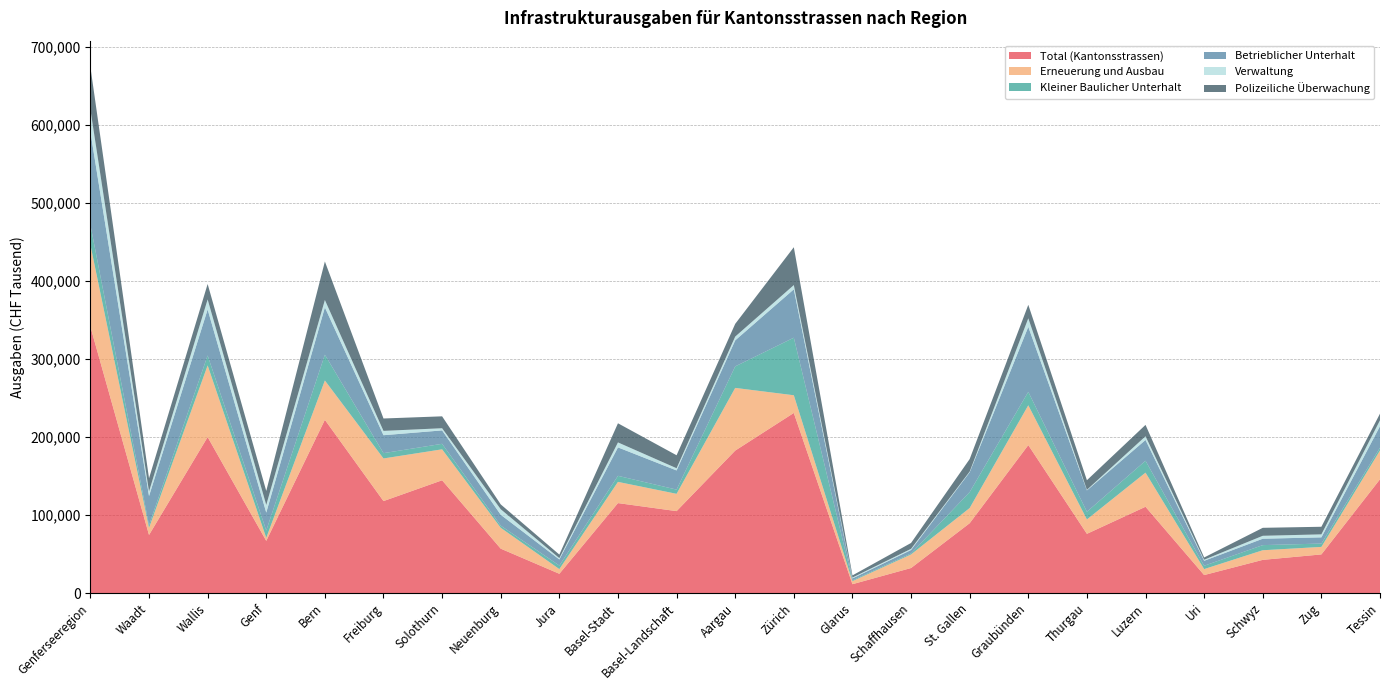

Reading left to right, transcribe all the data shown in this chart.

Total (Kantonsstrassen): Genferseeregion=341401	Waadt=74494	Wallis=199946	Genf=66961	Bern=222062	Freiburg=117915	Solothurn=144581	Neuenburg=56959	Jura=24767	Basel-Stadt=115341	Basel-Landschaft=105064	Aargau=182604	Zürich=230849	Glarus=11427	Schaffhausen=32157	St. Gallen=89558	Graubünden=189665	Thurgau=75963	Luzern=110651	Uri=23125	Schwyz=42603	Zug=49578	Tessin=145878
Erneuerung und Ausbau: Genferseeregion=104921	Waadt=9179	Wallis=91827	Genf=3915	Bern=50389	Freiburg=54615	Solothurn=39658	Neuenburg=26725	Jura=5980	Basel-Stadt=27183	Basel-Landschaft=22158	Aargau=80329	Zürich=22665	Glarus=3888	Schaffhausen=17386	St. Gallen=19471	Graubünden=51007	Thurgau=18425	Luzern=43710	Uri=7653	Schwyz=12332	Zug=9623	Tessin=36907
Kleiner Baulicher Unterhalt: Genferseeregion=25541	Waadt=3450	Wallis=12747	Genf=9344	Bern=33014	Freiburg=6796	Solothurn=7064	Neuenburg=2750	Jura=4567	Basel-Stadt=7760	Basel-Landschaft=5411	Aargau=27560	Zürich=73751	Glarus=1051	Schaffhausen=1279	St. Gallen=20408	Graubünden=17203	Thurgau=9864	Luzern=15242	Uri=4267	Schwyz=6567	Zug=4286	Tessin=3557
Betrieblicher Unterhalt: Genferseeregion=119134	Waadt=37254	Wallis=58916	Genf=22964	Bern=60638	Freiburg=22996	Solothurn=17185	Neuenburg=13970	Jura=7826	Basel-Stadt=36435	Basel-Landschaft=24542	Aargau=33362	Zürich=61991	Glarus=2439	Schaffhausen=4423	St. Gallen=25377	Graubünden=83303	Thurgau=27391	Luzern=26631	Uri=6367	Schwyz=8201	Zug=7953	Tessin=27607
Verwaltung: Genferseeregion=28591	Waadt=5897	Wallis=12899	Genf=9795	Bern=9483	Freiburg=5546	Solothurn=2788	Neuenburg=7081	Jura=1670	Basel-Stadt=6389	Basel-Landschaft=2843	Aargau=4841	Zürich=5450	Glarus=1134	Schaffhausen=1483	St. Gallen=950	Graubünden=10938	Thurgau=725	Luzern=4743	Uri=1384	Schwyz=3751	Zug=3845	Tessin=7533
Polizeiliche Überwachung: Genferseeregion=54561	Waadt=16854	Wallis=19758	Genf=17949	Bern=49359	Freiburg=15874	Solothurn=15244	Neuenburg=6182	Jura=4533	Basel-Stadt=24497	Basel-Landschaft=16620	Aargau=16300	Zürich=48497	Glarus=2752	Schaffhausen=7536	St. Gallen=15992	Graubünden=17277	Thurgau=12275	Luzern=14588	Uri=2874	Schwyz=10211	Zug=9729	Tessin=8495